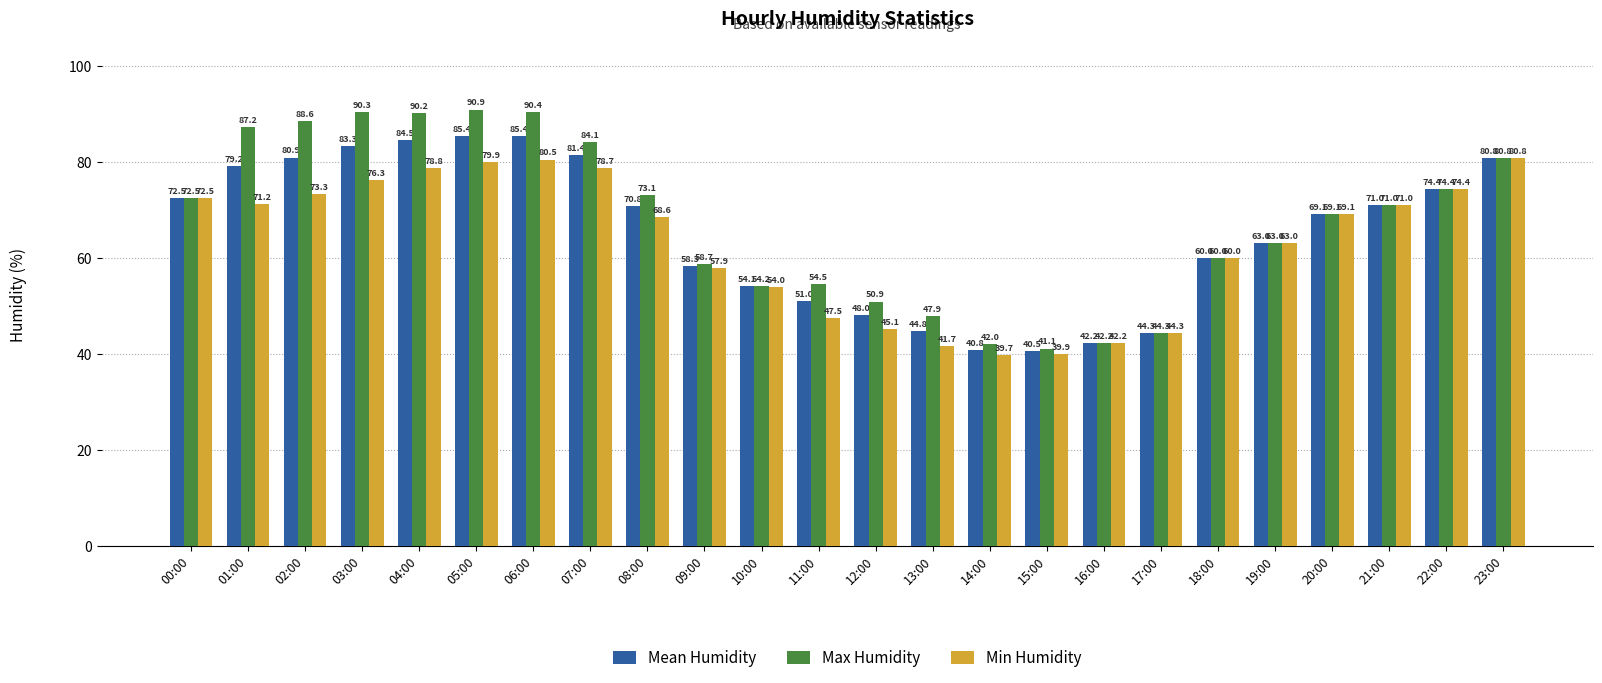

What is the difference between the Min Humidity values at 07:00 and 23:00?

2.1